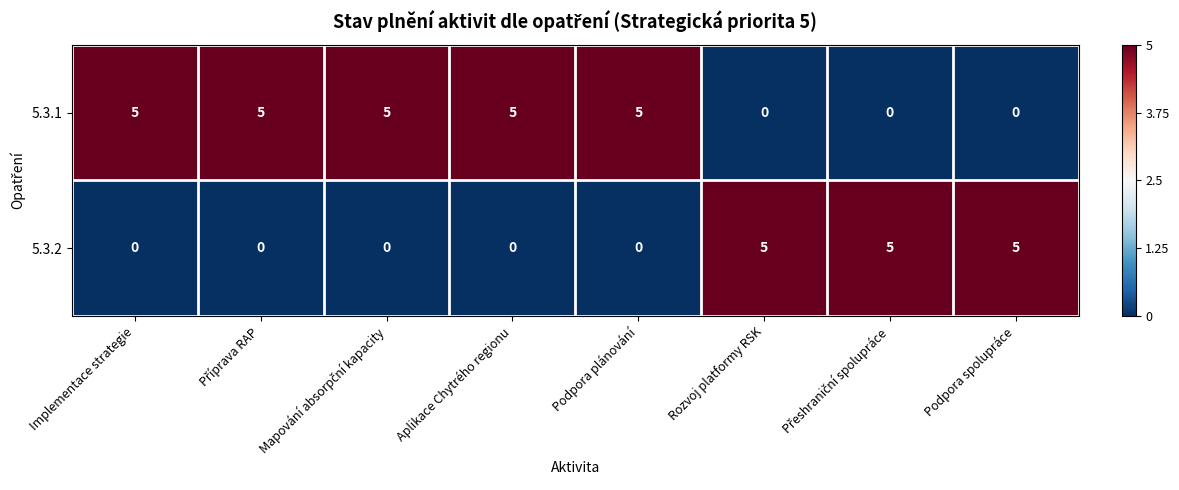

Count the 5.3.2 values in the range 0 to 5.

8